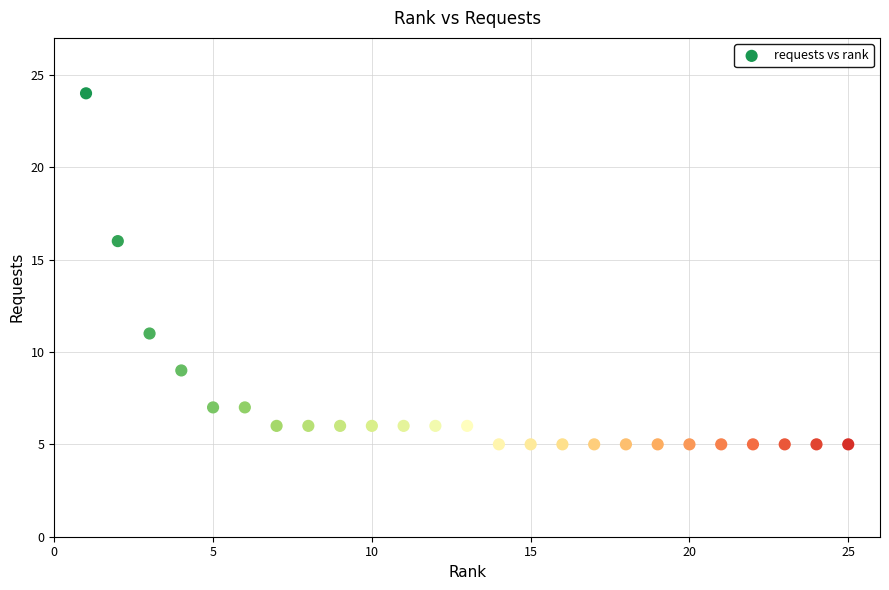

What Y value in the scatter plot is closest to 14?

16